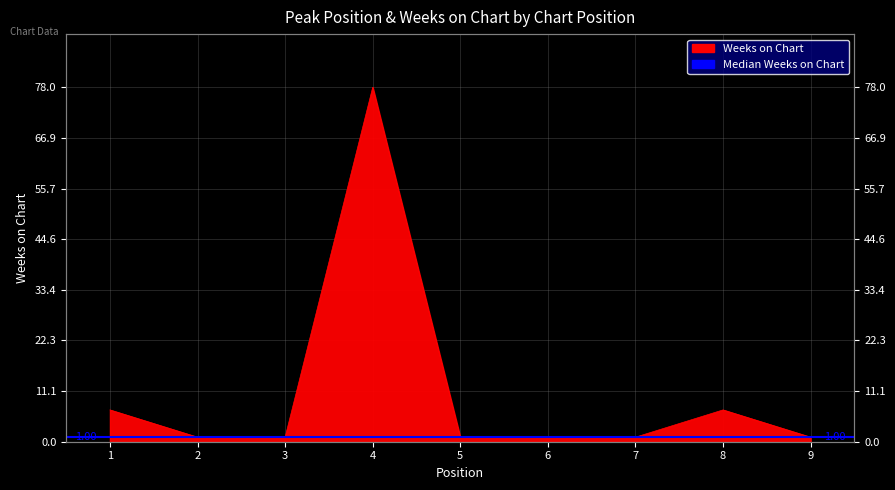

True or false: the data shows 78 at 4.

True